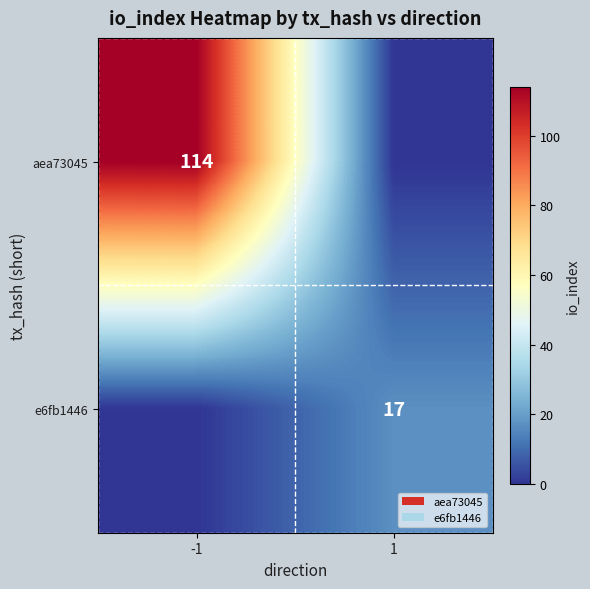

Which category has the highest value across all series?

-1